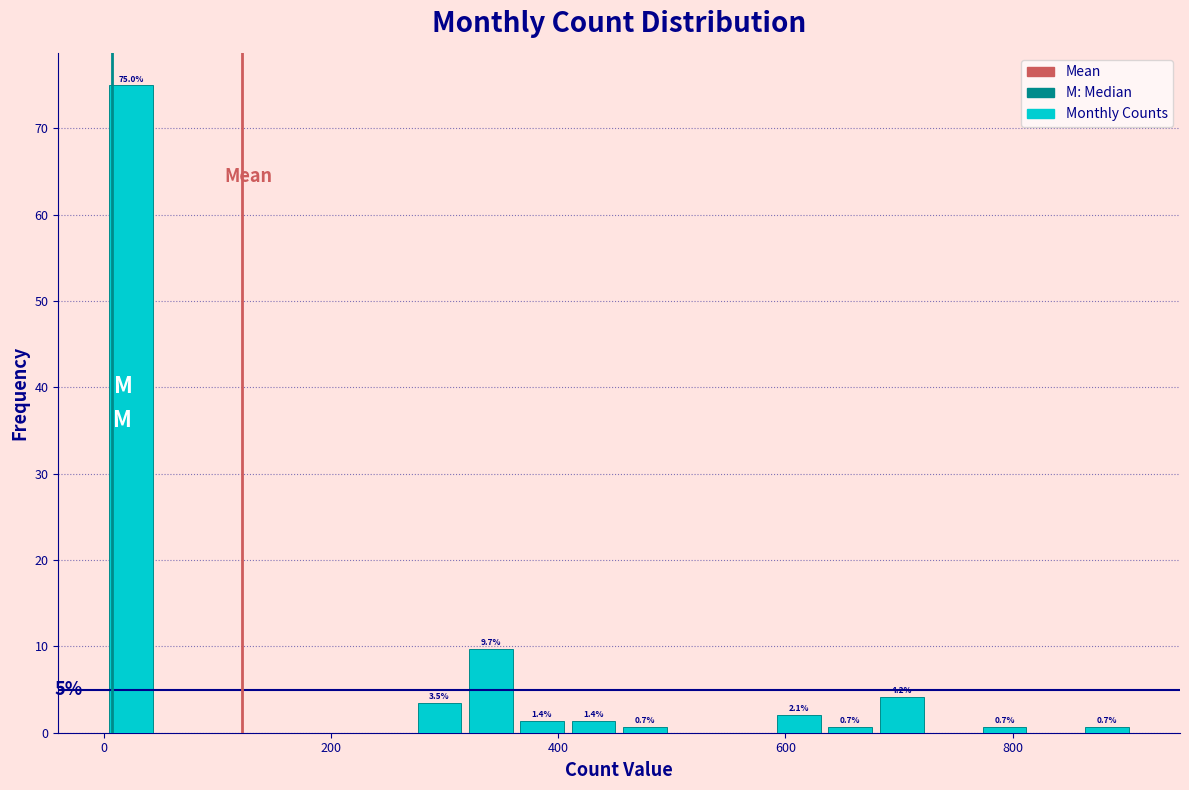

Read against the x-axis, roughly where is the centre of the tallest bar?

20